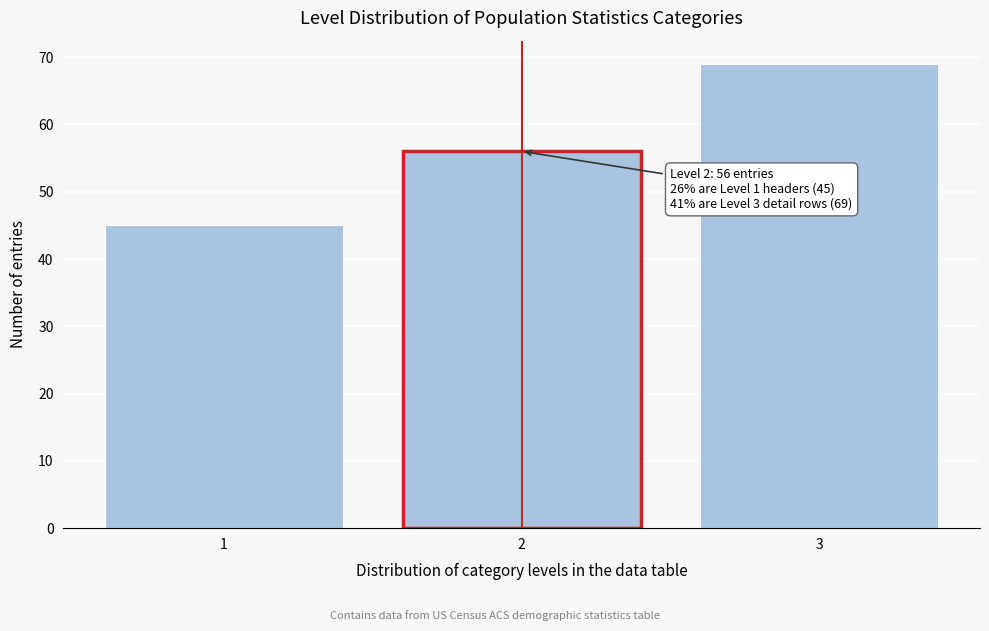

Reading left to right, extract all data points from this chart.

45	56	69